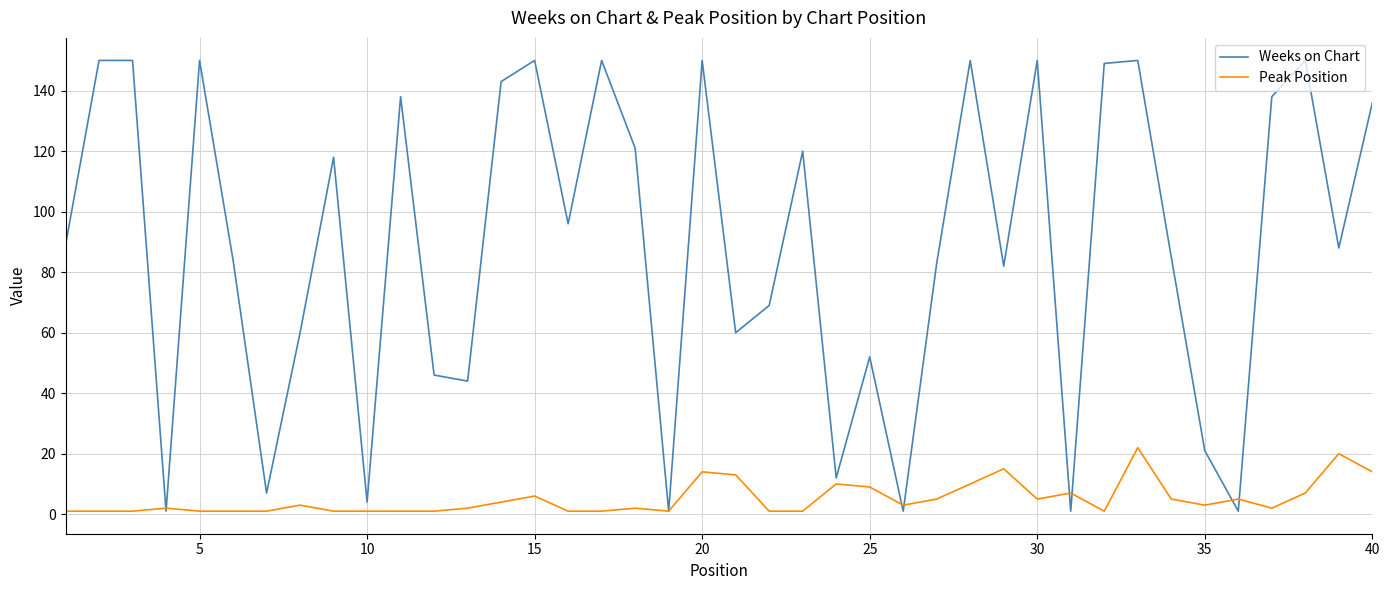

Rank the series by their maximum value, from highest to lowest.

Weeks on Chart, Peak Position